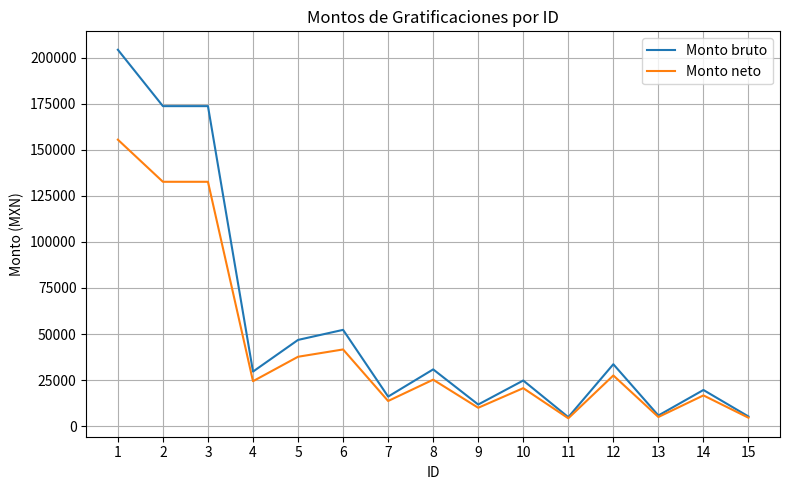

The value of Monto neto at 4 is 37863.0. True or false?

False